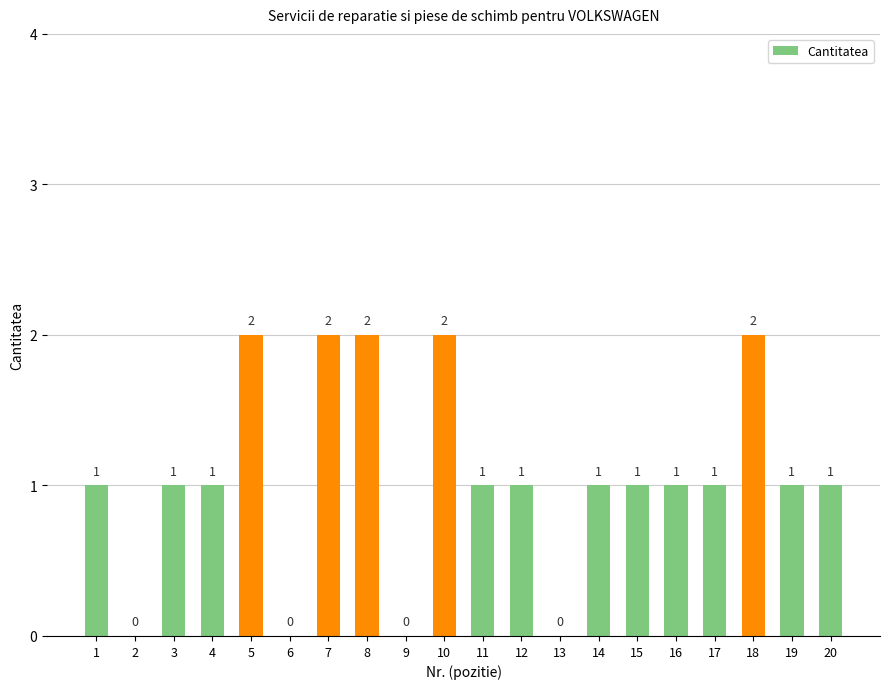

Reading left to right, what are all the values shown in this chart?

1=1	2=0	3=1	4=1	5=2	6=0	7=2	8=2	9=0	10=2	11=1	12=1	13=0	14=1	15=1	16=1	17=1	18=2	19=1	20=1